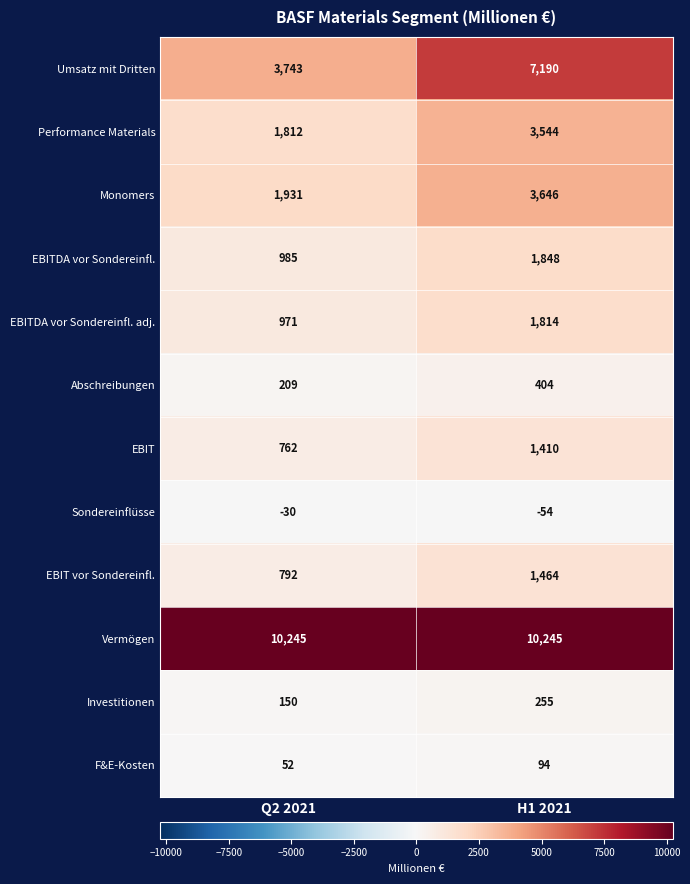

Count the number of categories in the chart.

2